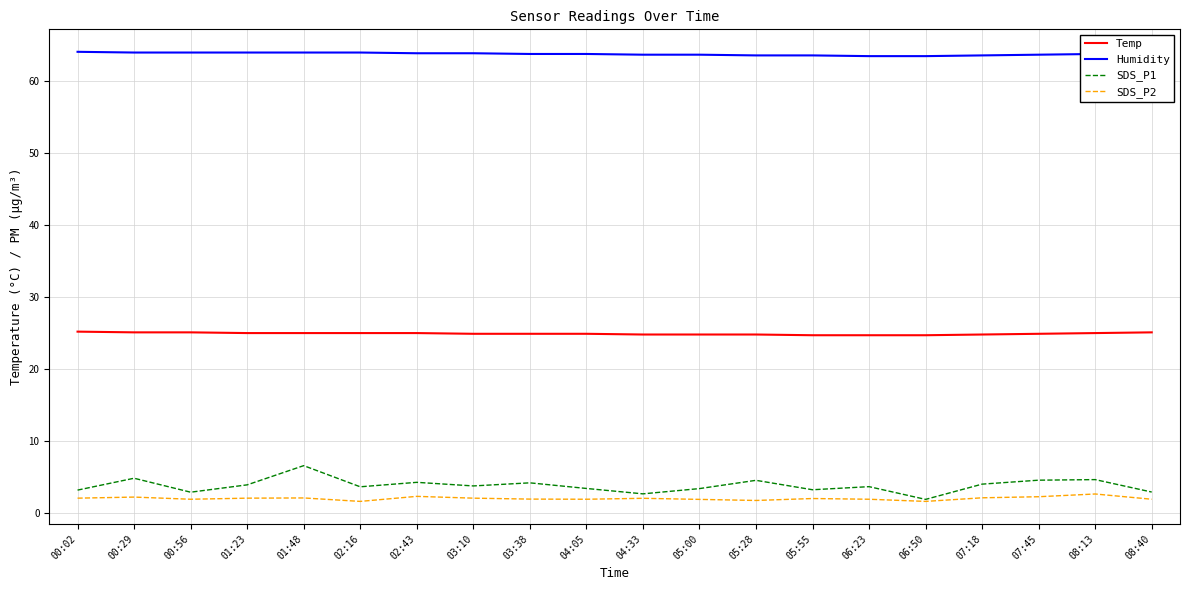

True or false: Temp has a value of 5.2 at 00:02.

False